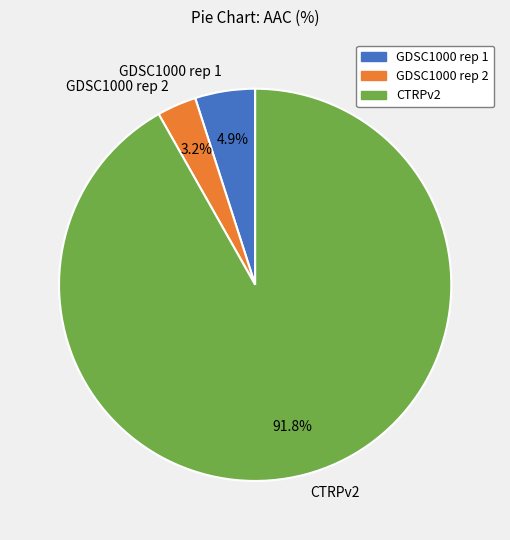

Do CTRPv2 and GDSC1000 rep 2 together represent more than half of the pie?

Yes